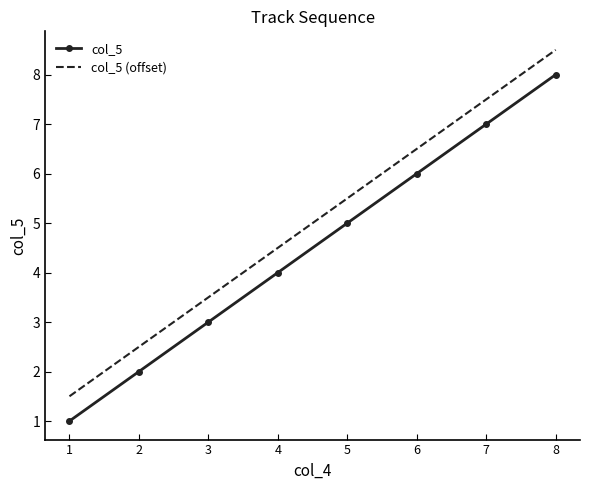

What is the difference between the highest and lowest values at 7?

0.5